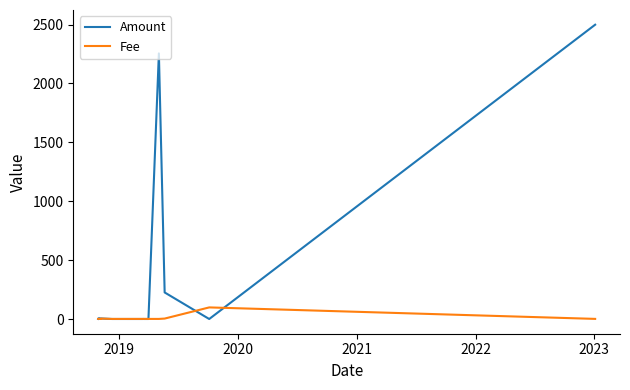

Reading left to right, what are all the values shown in this chart?

Amount: 1.0	2.3	4.8	1.6	4.5	0.1	4.5	0.1	0.1	0.4	0.1	0.1	0.1	0.1	2255.1	225.5	0.0	2498.6
Fee: 1.0	1.0	1.5	0.7	0.7	0.7	3.7	0.7	0.7	0.7	0.7	0.7	0.7	0.7	0.7	3.7	98.5	1.0